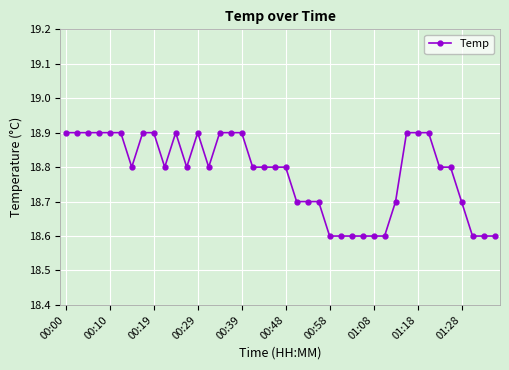

What is the value of the 20th point from the left?

18.8